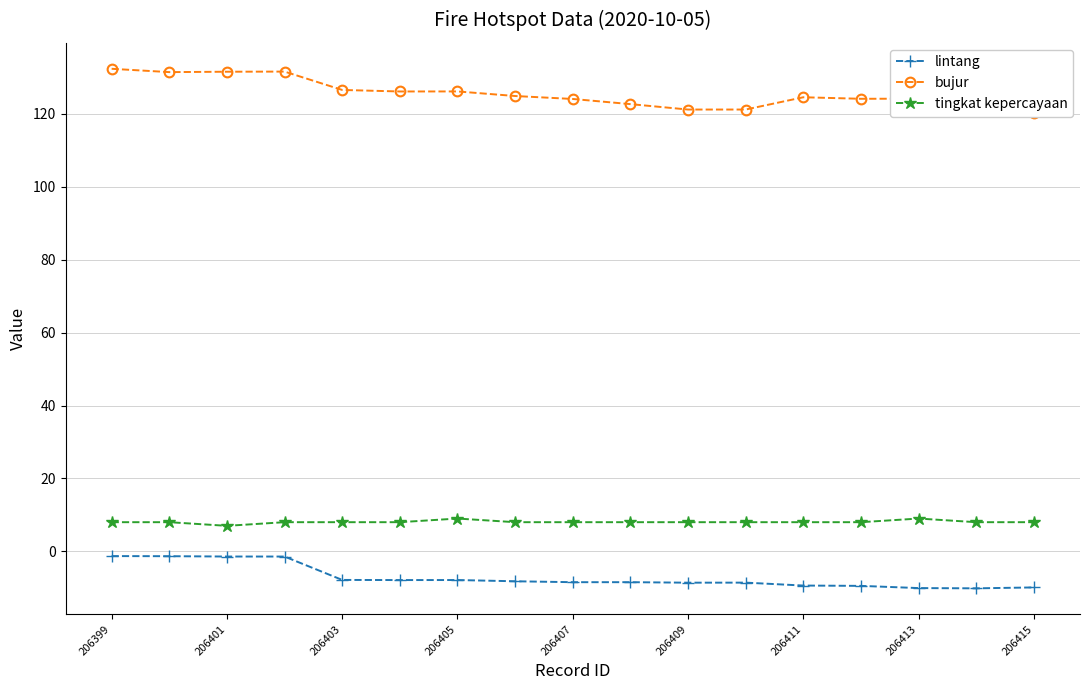

True or false: tingkat kepercayaan and lintang intersect in this chart.

False